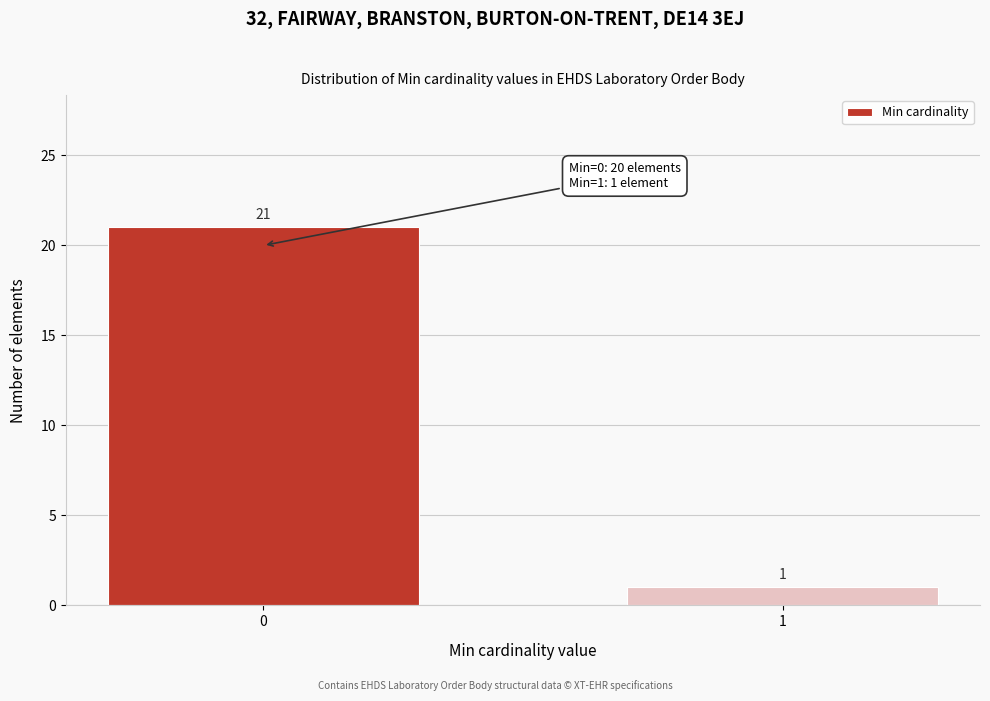

Reading left to right, what are all the values shown in this chart?

0=21	1=1